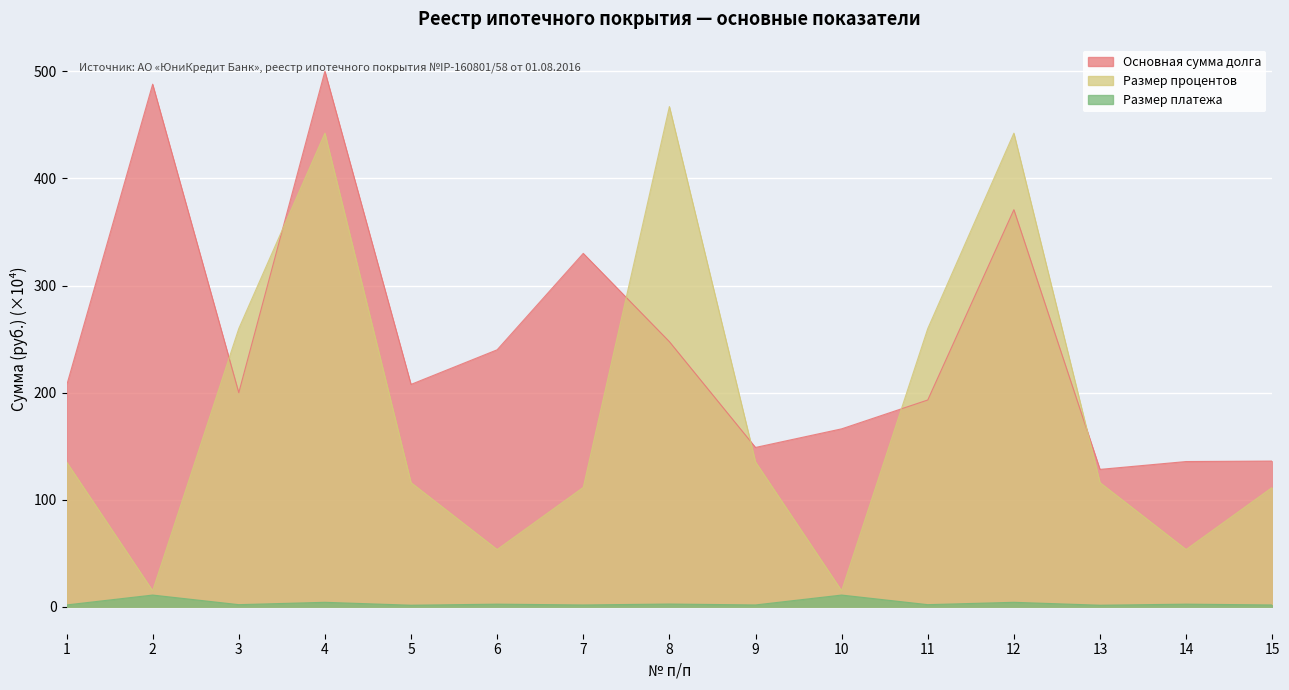

What is the spread (max minus min) of values at 4?

495.7